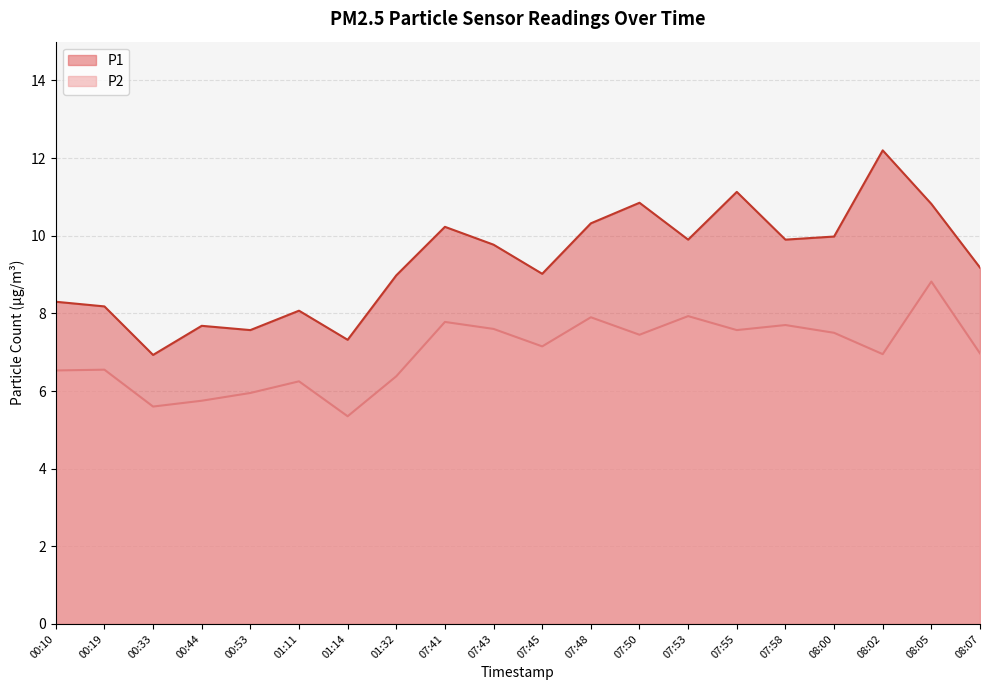

What is the value of the P1 point at the 5th from the left?

7.6